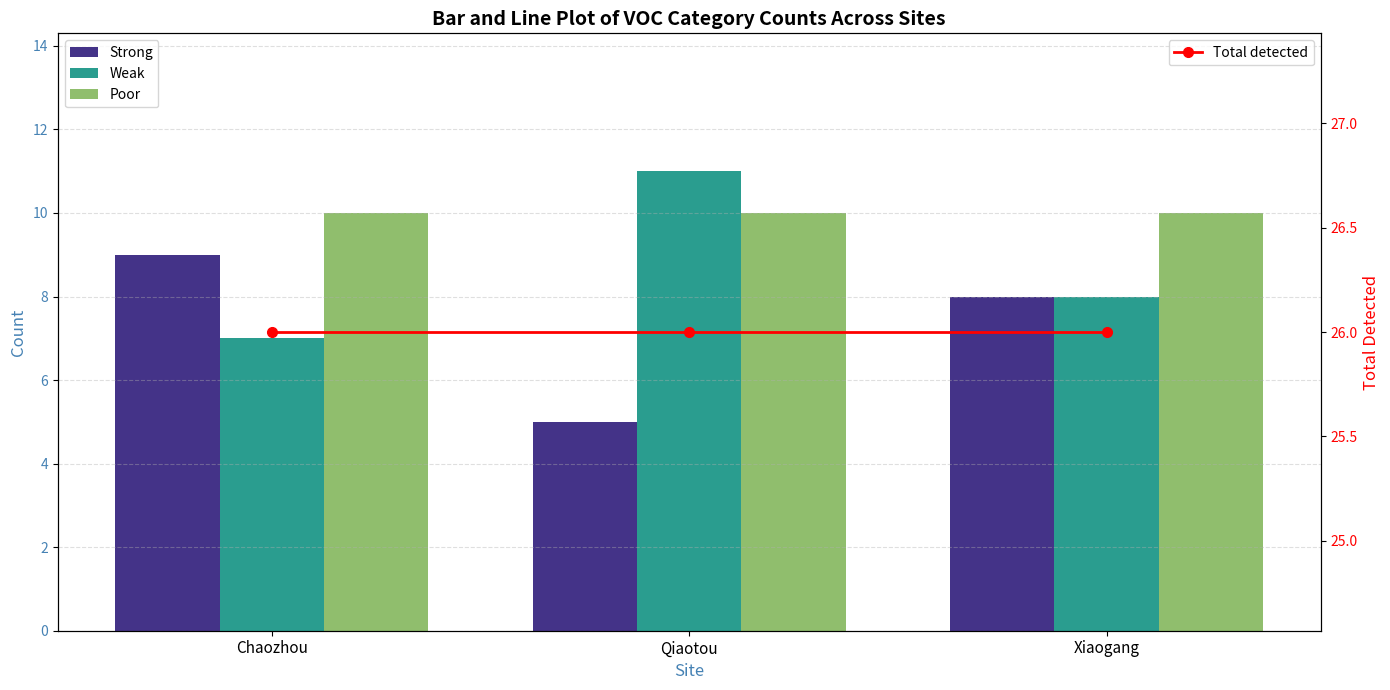

True or false: Total detected has a value of 14 at Xiaogang.

False